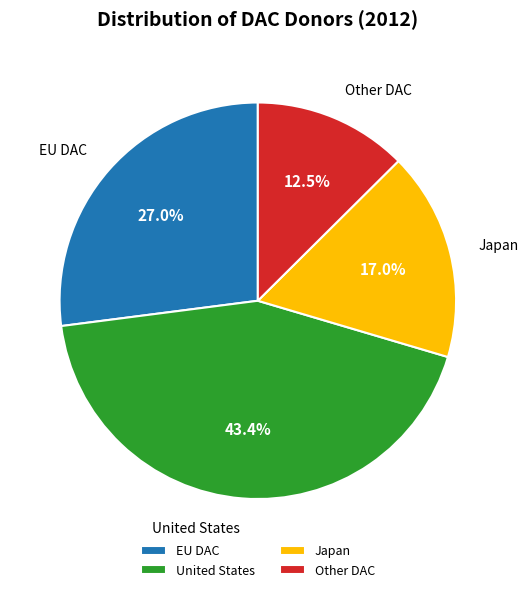

Count the number of slices in the pie.

4